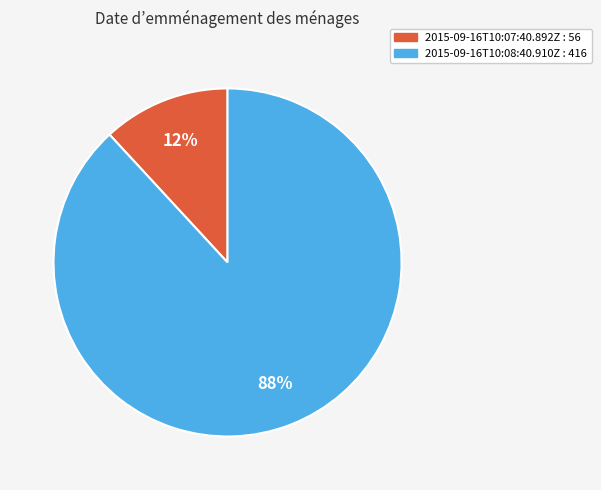

What percentage is the 2015-09-16T10:08:40.910Z slice, to the nearest percent?

88%